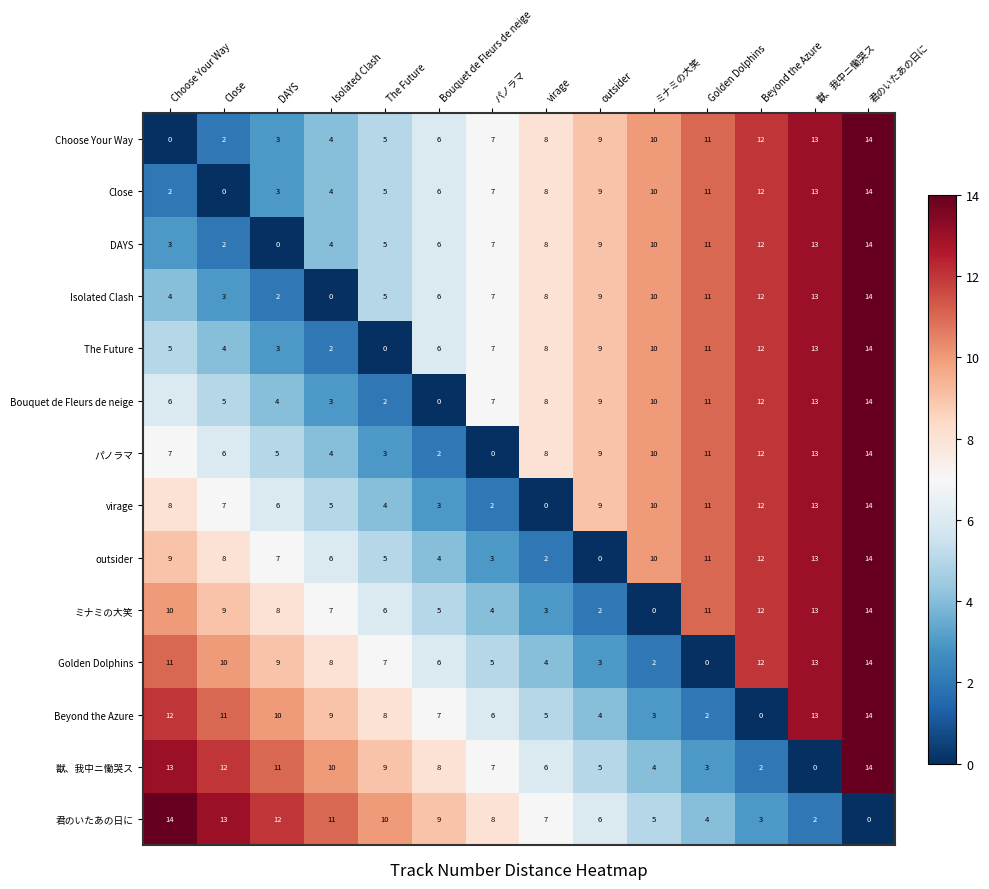

How many data points in Close are less than 8?

7